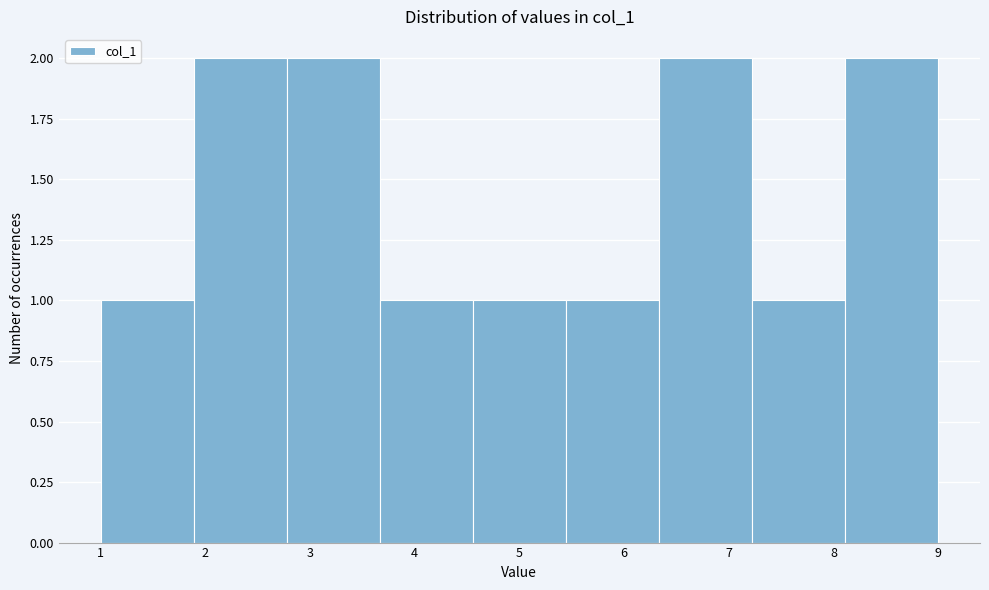

What is the height of the bar covering 8.1 to 9.0 on the x-axis? Neither the bar edges nor the heights are printed on the chart, so give them approximately, as read against the axes.

2